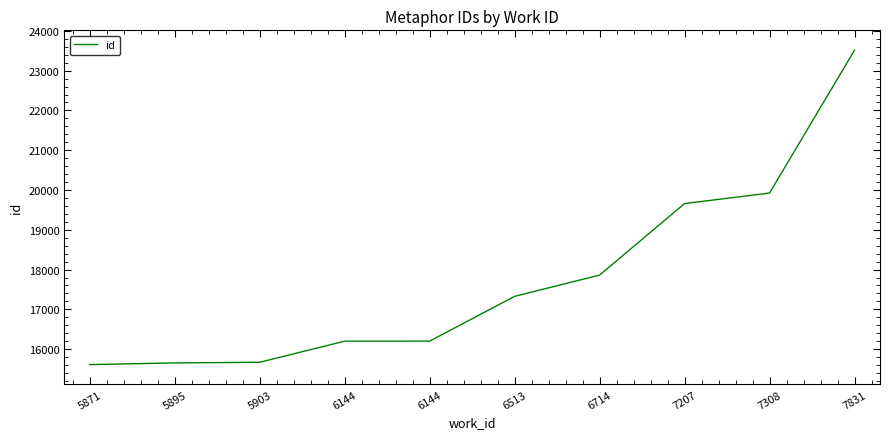

Is it true that the value at 6144 is 16200?

True